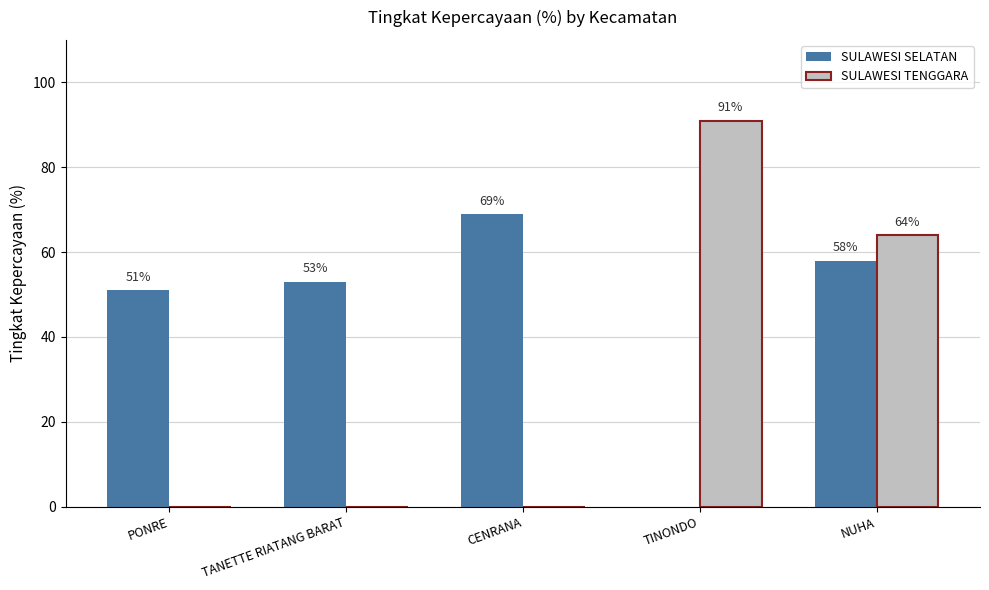

Which label corresponds to the largest value in the chart?

TINONDO